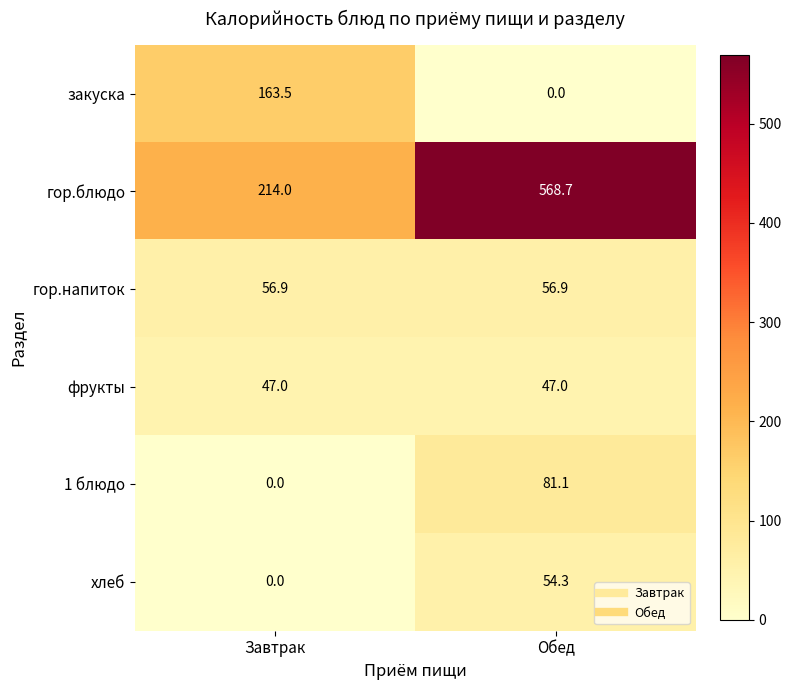

What is the average value of the гор.напиток series?

56.9